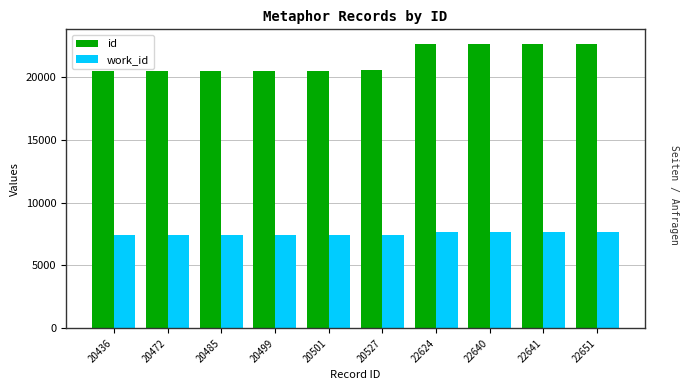

What are all the series names shown in the legend?

id, work_id